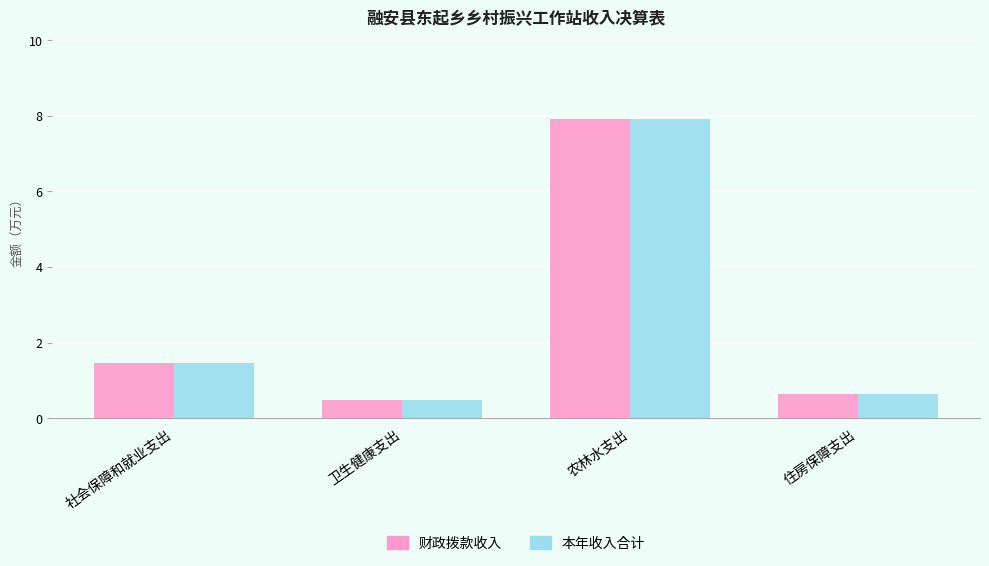

The value of 财政拨款收入 at 社会保障和就业支出 is 1.5. True or false?

True